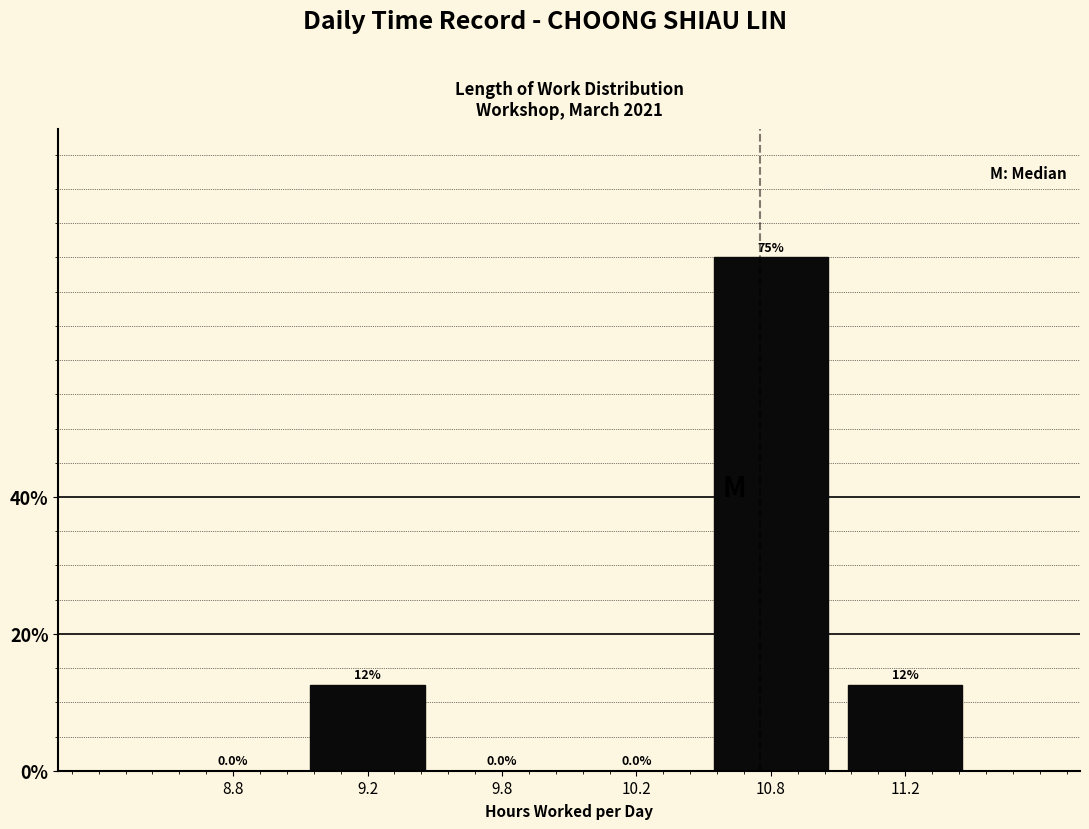

Reading left to right, transcribe all the data shown in this chart.

8.8=0.0	9.2=12.5	9.8=0.0	10.2=0.0	10.8=75.0	11.2=12.5